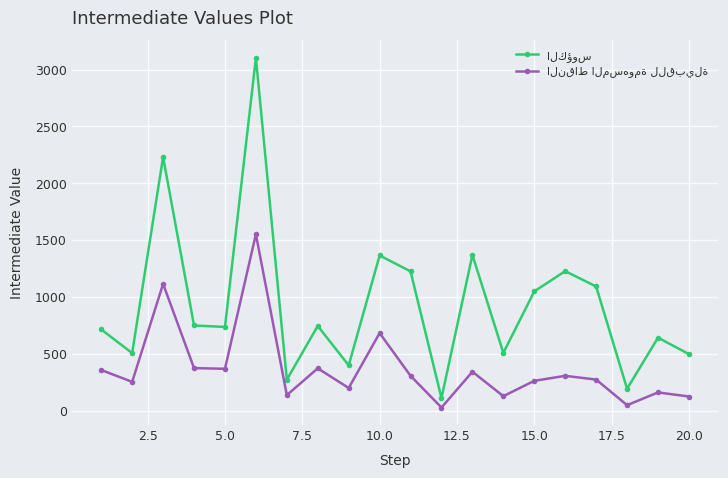

What is the maximum value shown in the chart?

3104